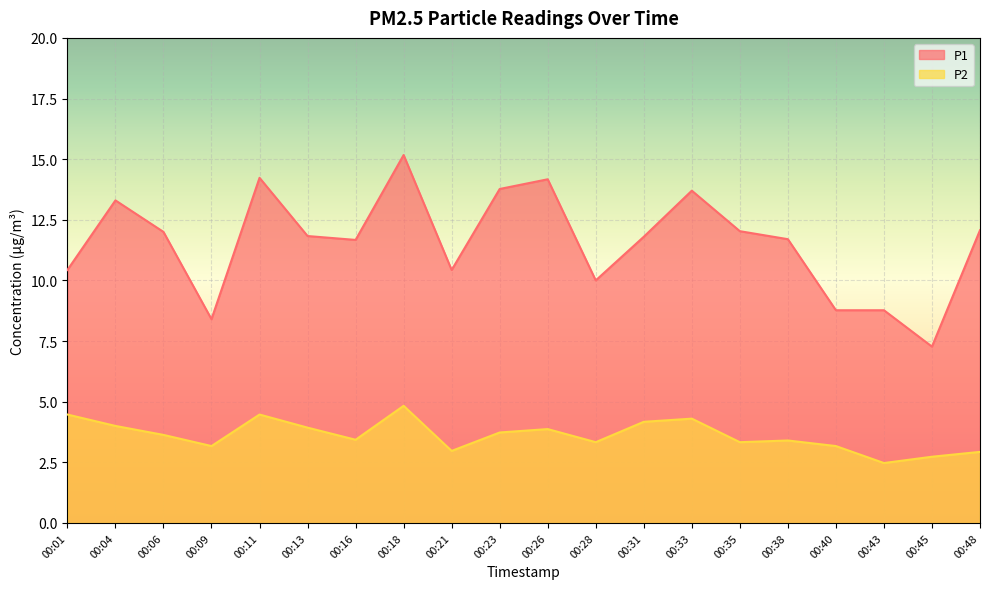

List the labels in order of P2 value, largest first.

00:18, 00:01, 00:11, 00:33, 00:31, 00:04, 00:13, 00:26, 00:23, 00:06, 00:16, 00:38, 00:28, 00:35, 00:09, 00:40, 00:21, 00:48, 00:45, 00:43